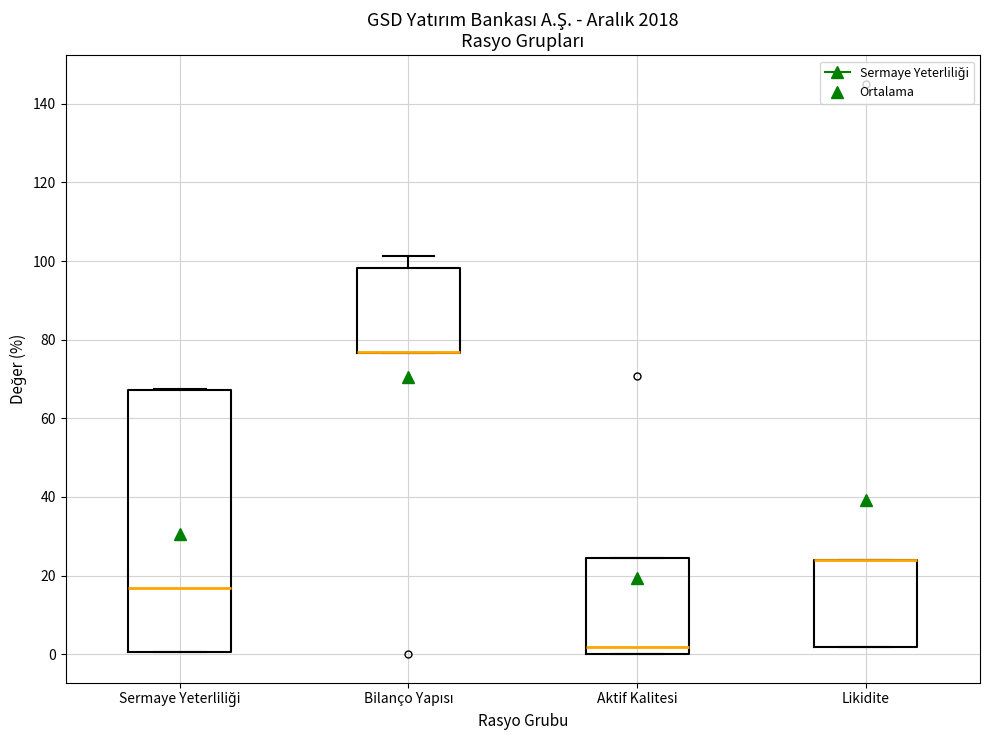

Reading left to right, transcribe this box plot: for each box, give where its median line is, the range the box spans, and where its two whiskers end, as read against the y-axis. The values are not printed on the chart, so give them approximately, as read against the axis.

Sermaye Yeterliliği: median 16, box 0 to 68, whiskers 0 to 68
Bilanço Yapısı: median 76 (drawn on the box's lower edge), box 76 to 98, whiskers 76 to 102
Aktif Kalitesi: median 2, box 0 to 24, whiskers 0 to 24
Likidite: median 24 (drawn on the box's upper edge), box 2 to 24, whiskers 2 to 24